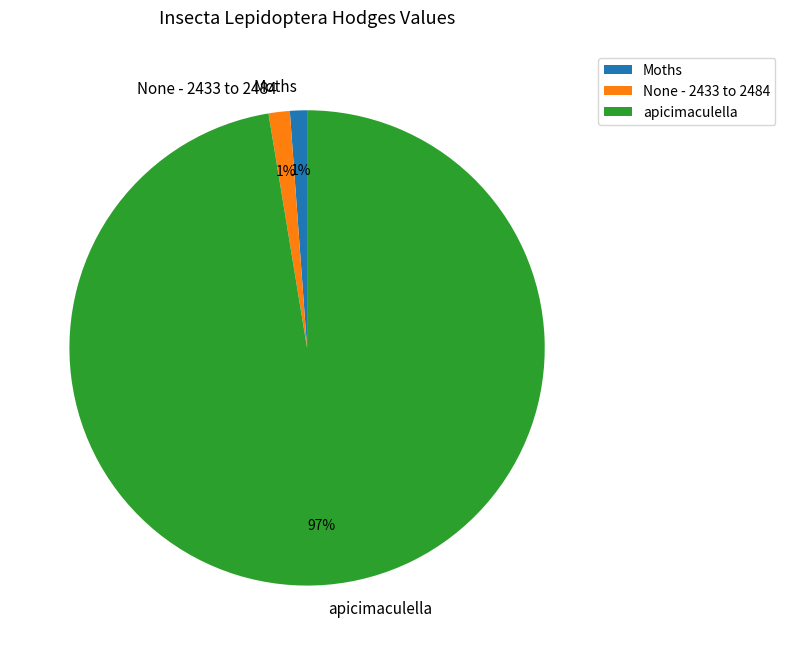

What percentage is the None - 2433 to 2484 slice, to the nearest percent?

1%